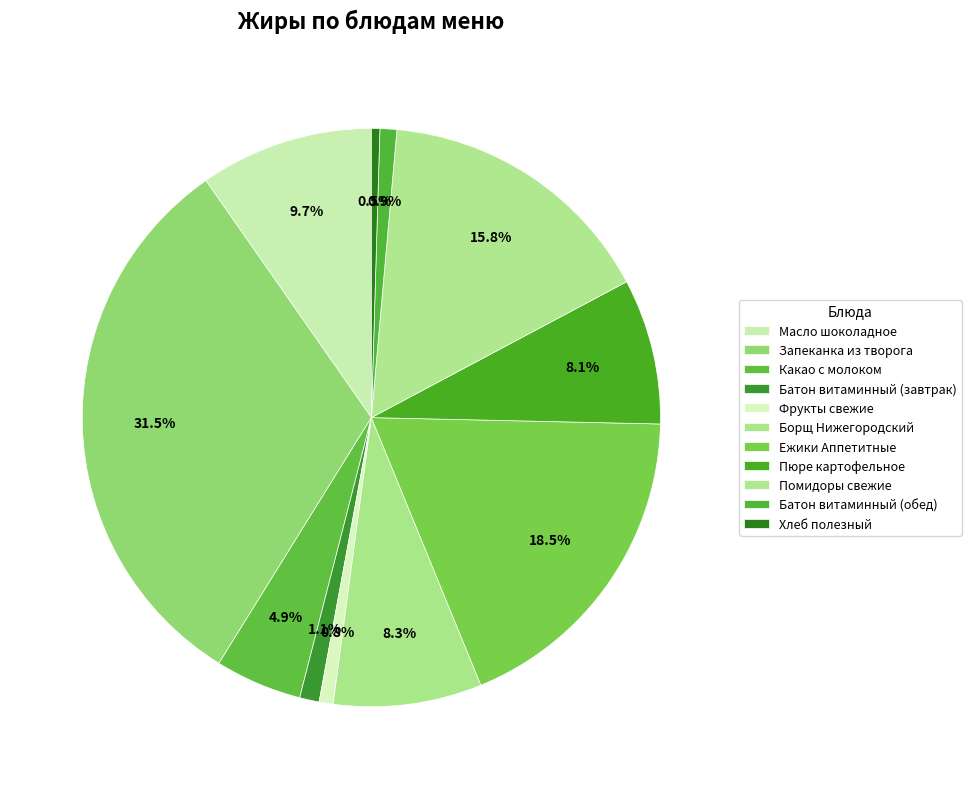

Count the number of slices in the pie.

11